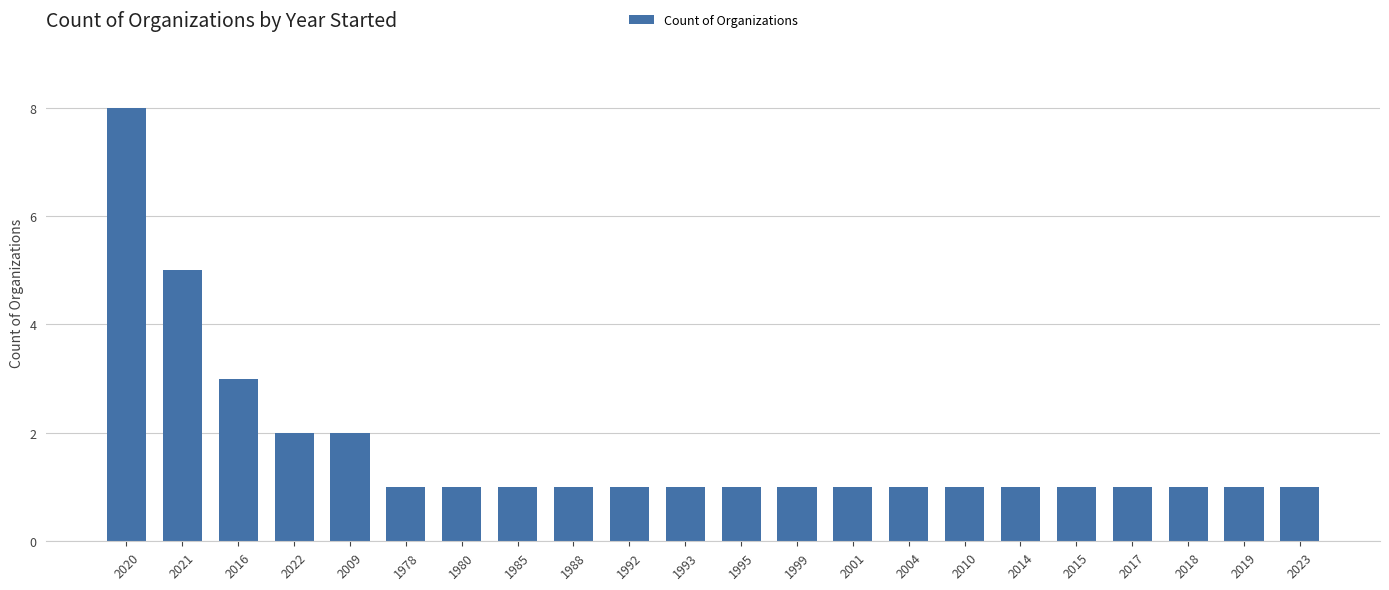

How many bars are there in total?

22